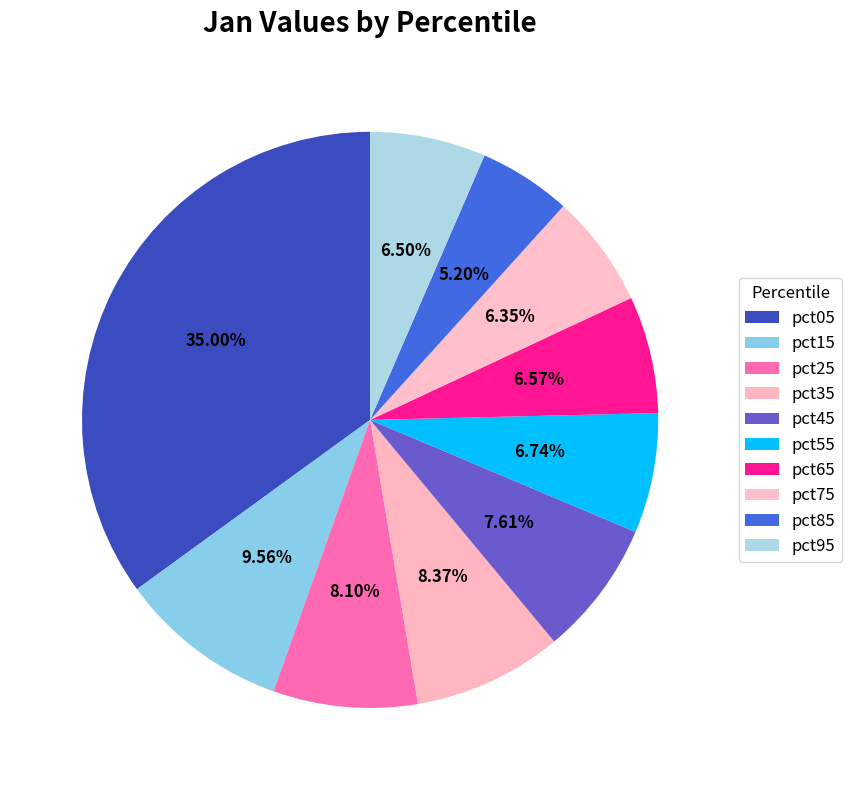

How many segments does this pie chart have?

10